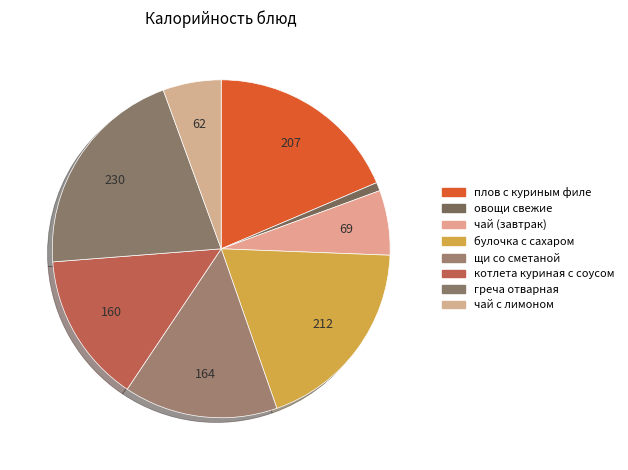

Count the number of slices in the pie.

8